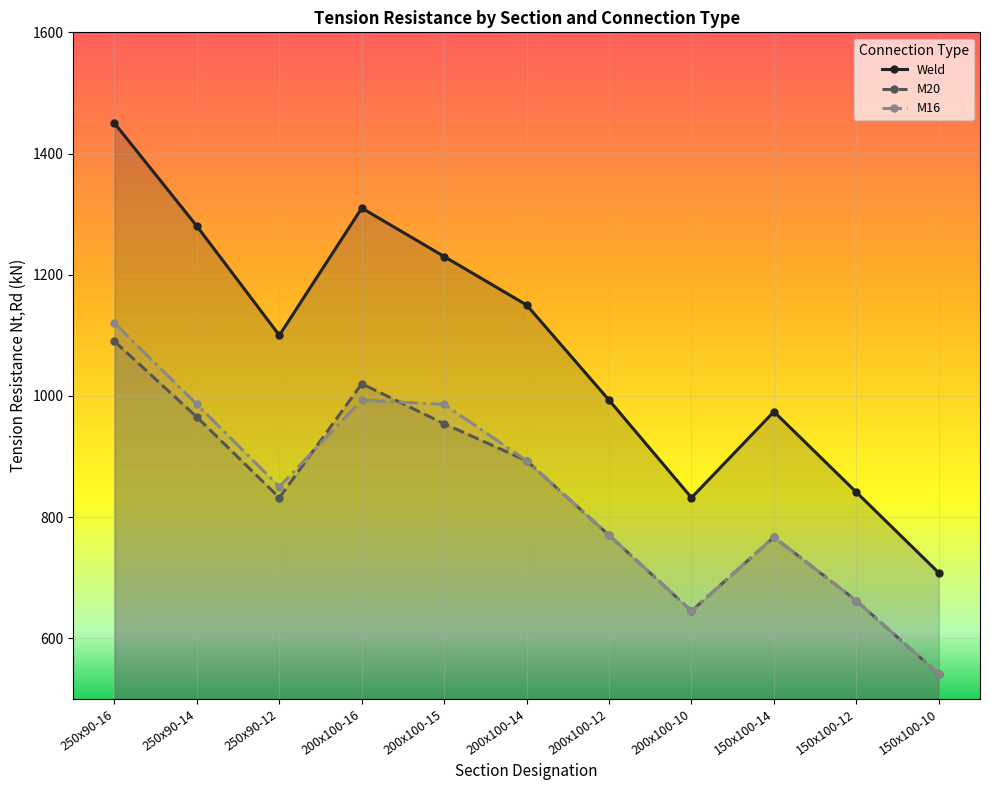

How many intersections are there between M20 and M16?

2